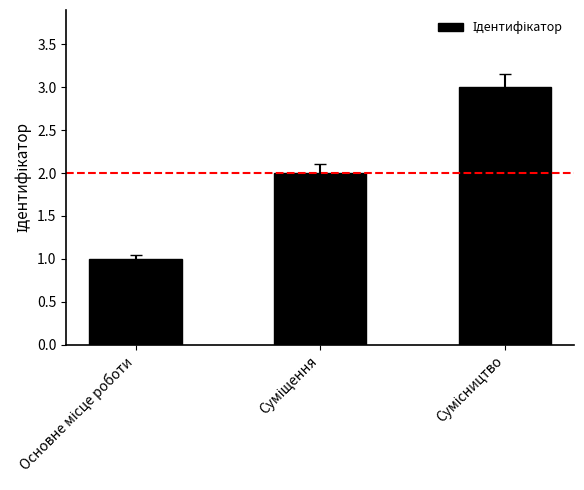

What is the value of the 2nd bar from the left?

2